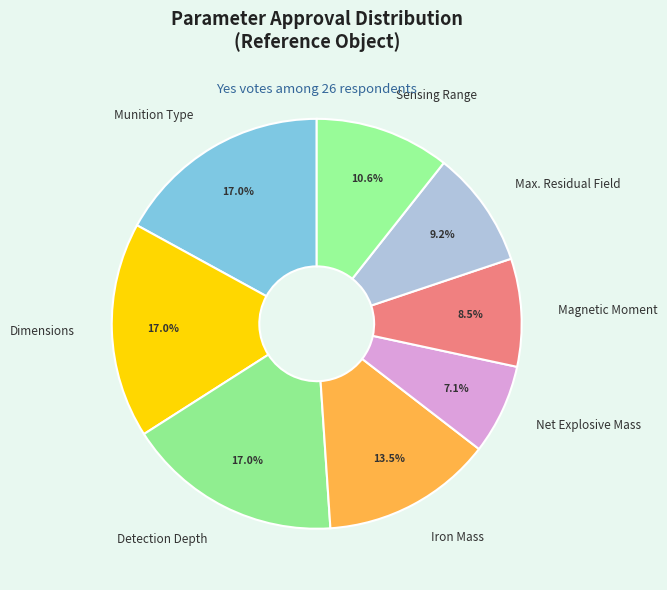

Is there any slice that represents more than half of the pie?

No